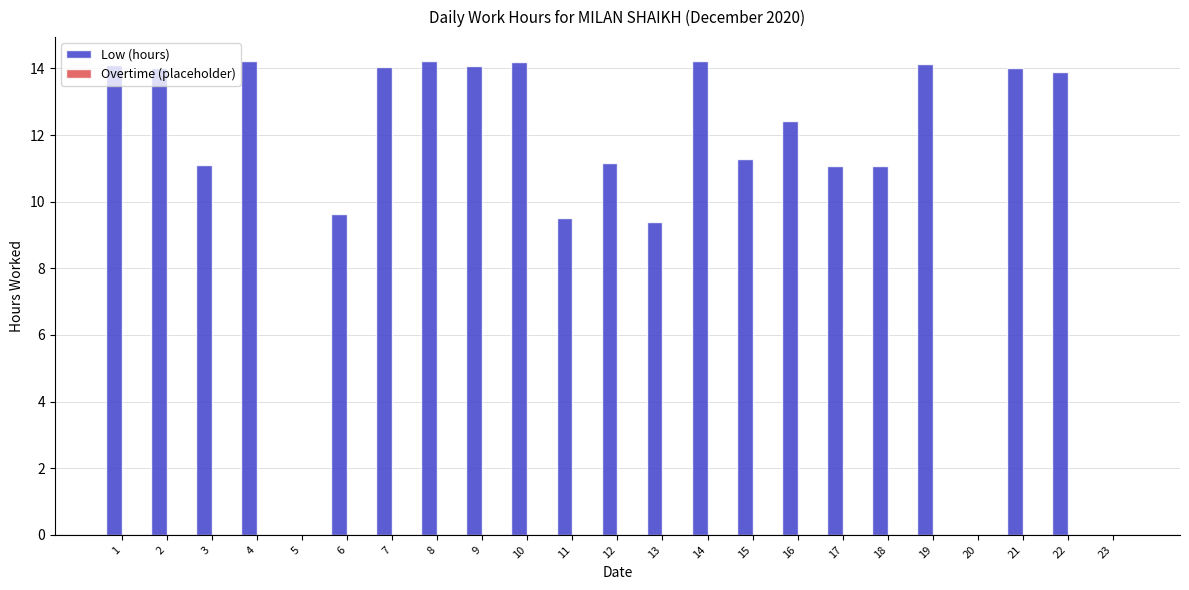

How many distinct data groups are displayed?

1